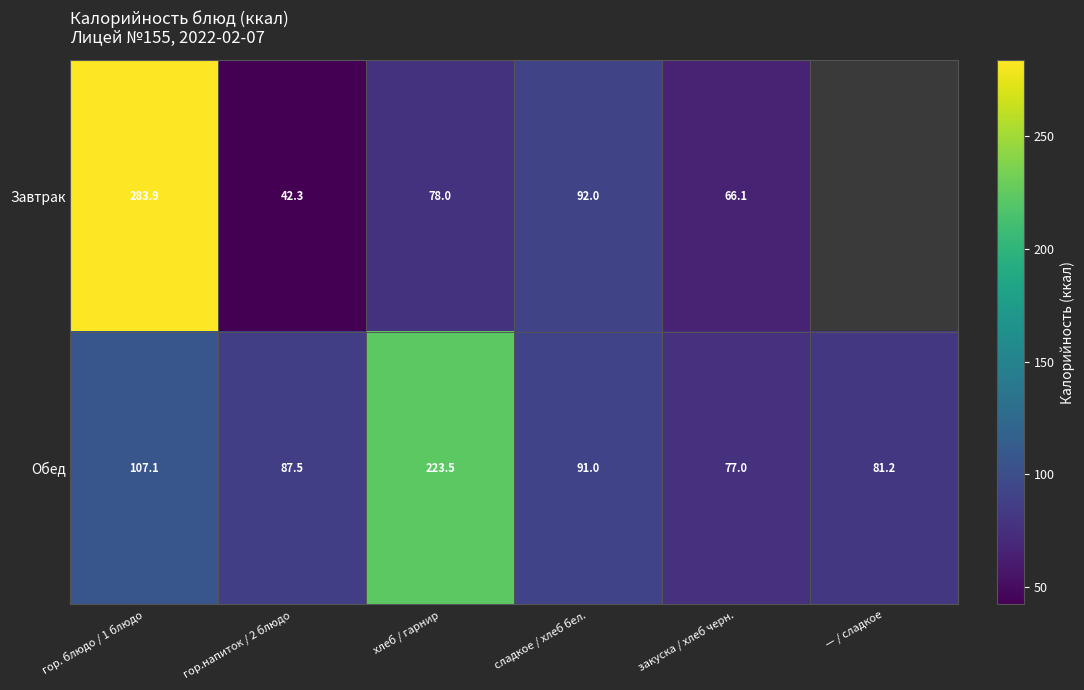

The value of Обед at сладкое / хлеб бел. is 91.0. True or false?

True